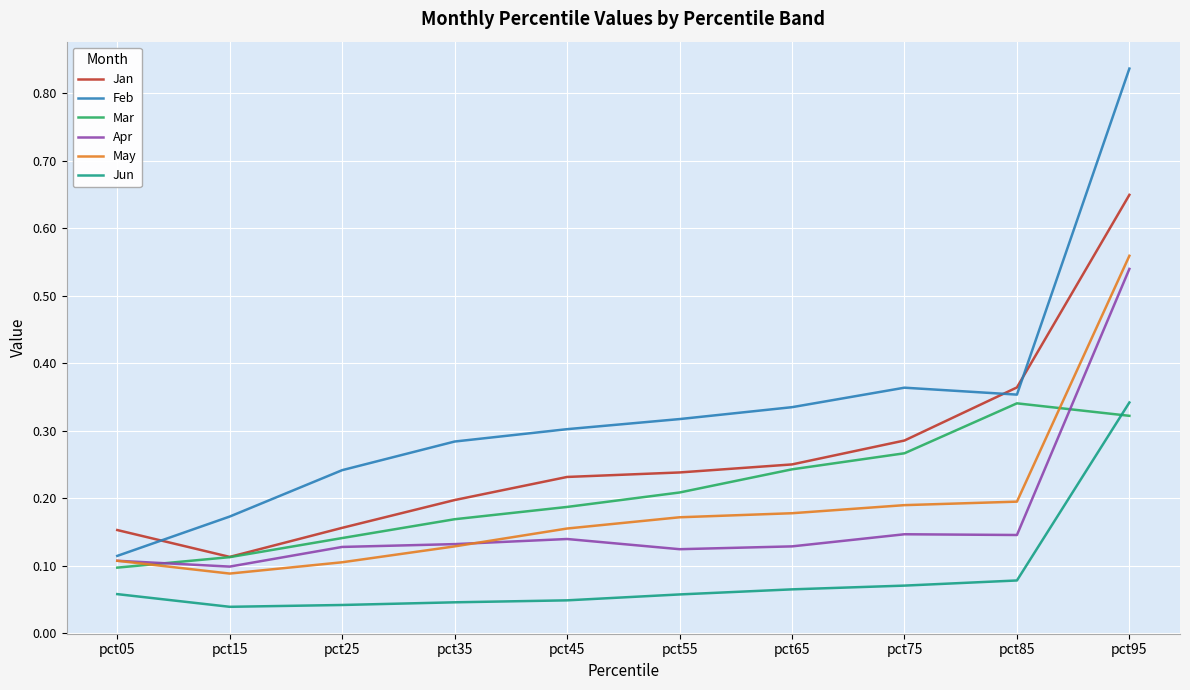

Rank the series at pct45 from lowest to highest value.

Jun, Apr, May, Mar, Jan, Feb